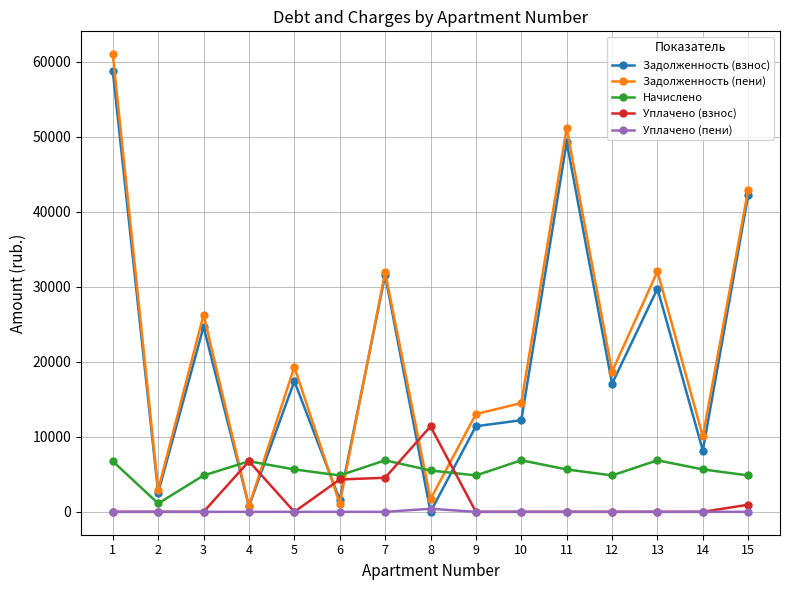

True or false: Начислено has more than 2 points higher than both neighbors.

True